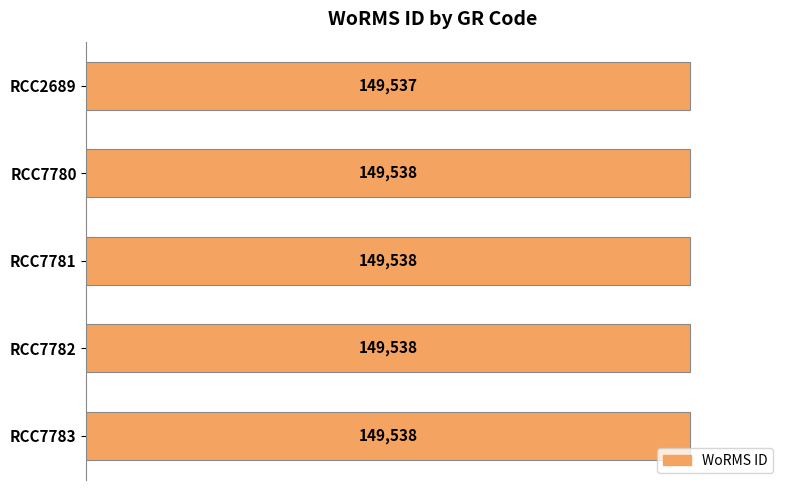

Does the chart contain any negative values?

No